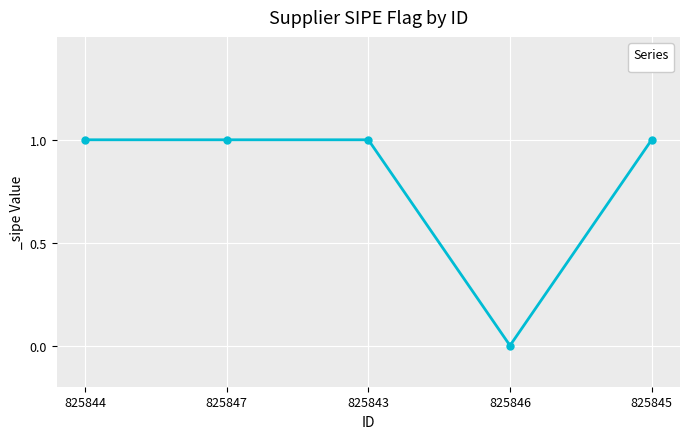

How many lines are shown in the chart?

1